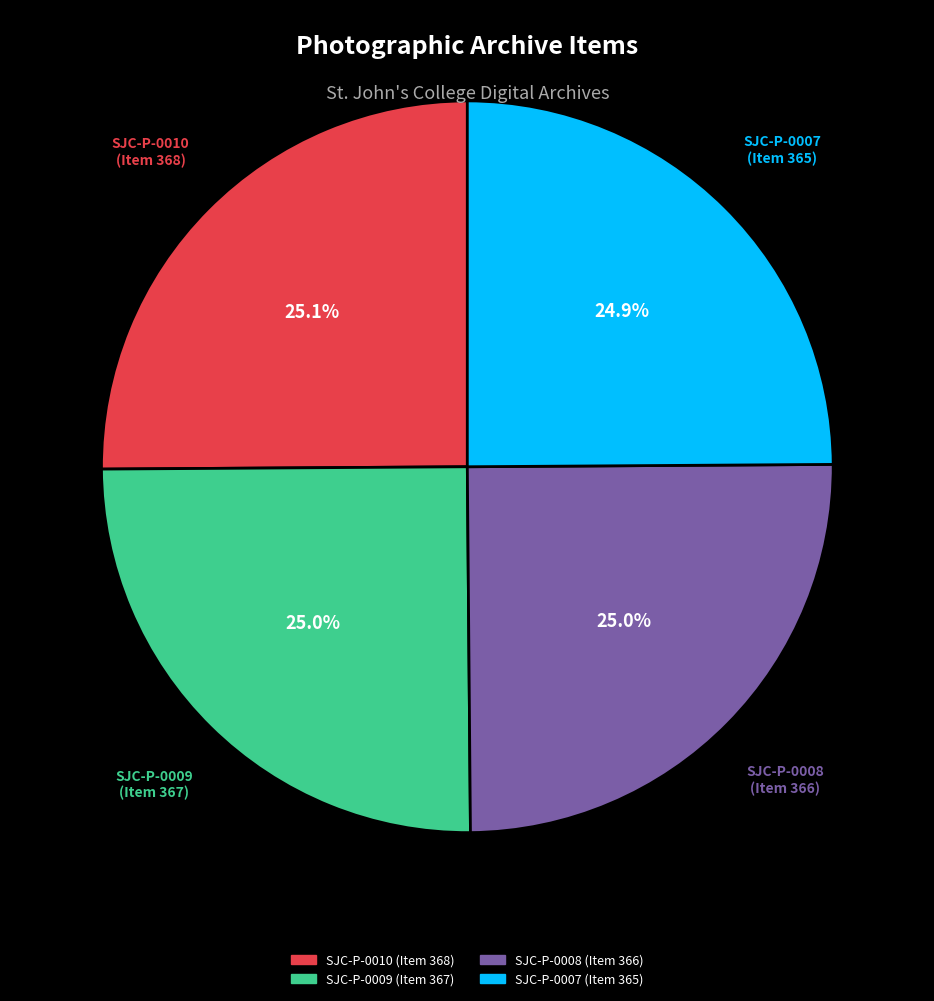

Combined, what portion of the pie is SJC-P-0008 (Item 366) and SJC-P-0010 (Item 368)?

50.1%